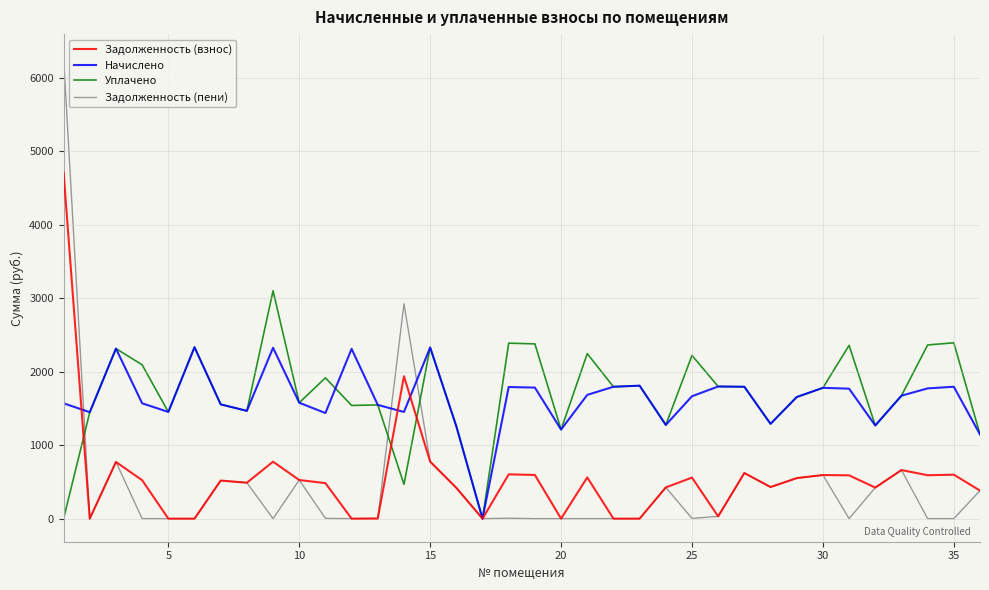

How many lines are shown in the chart?

4